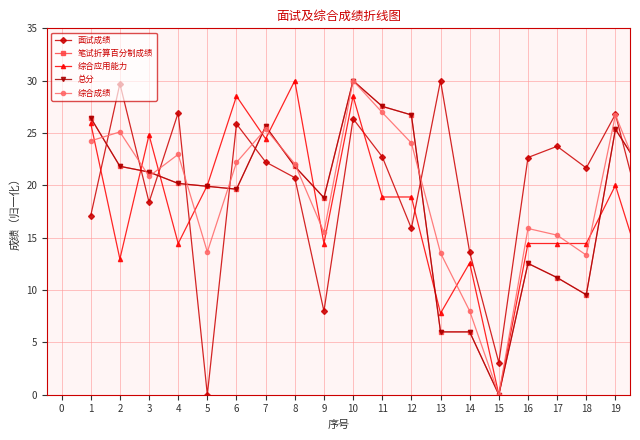

What is the highest value of the 总分 series?

30.0